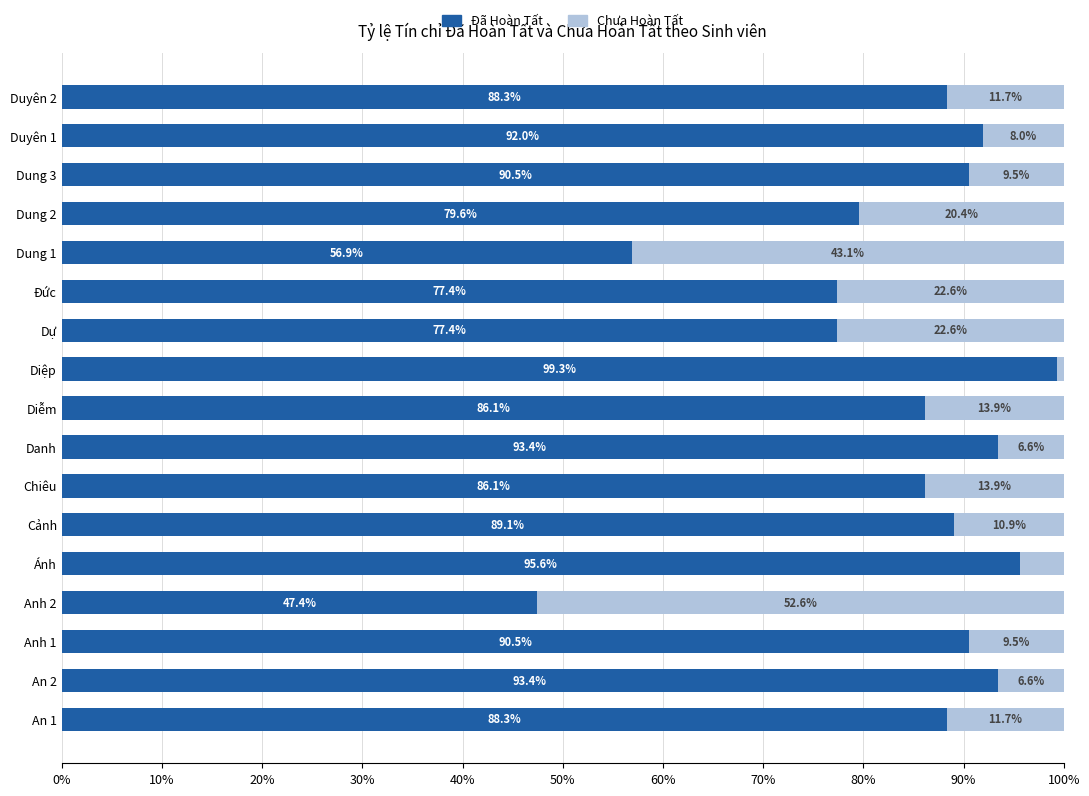

Is it true that Đã Hoàn Tất equals 23.3 at Dự?

False